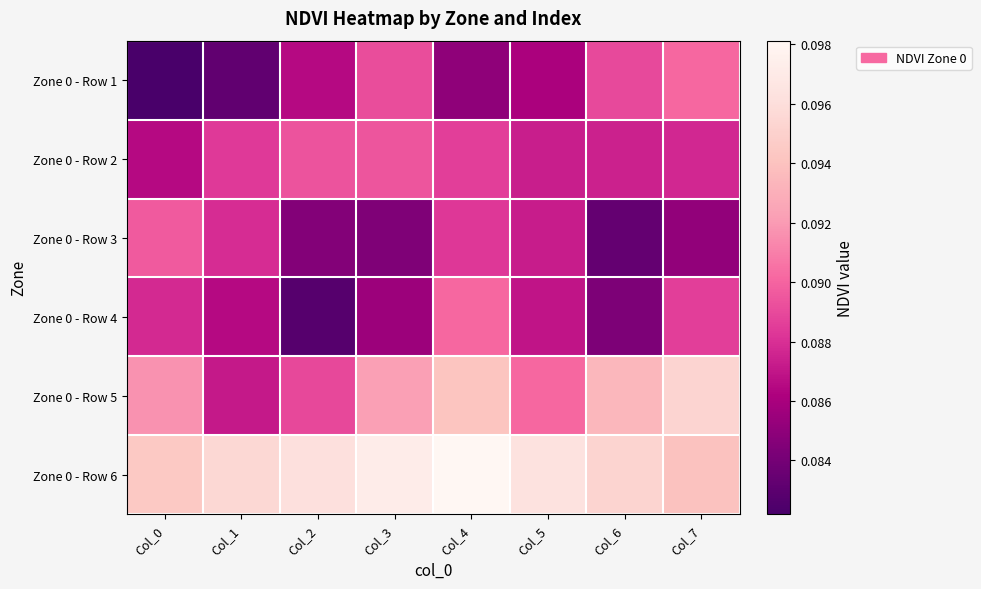

At which category does the chart reach its minimum across all series?

Col_0